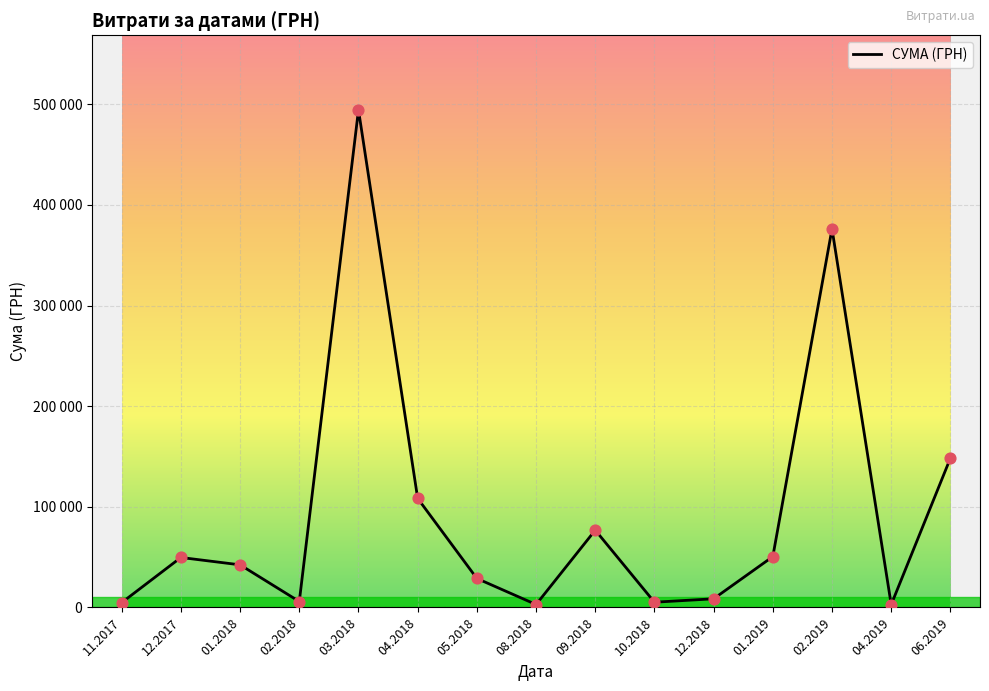

Between 04.2018 and 03.2018, which is larger?

03.2018